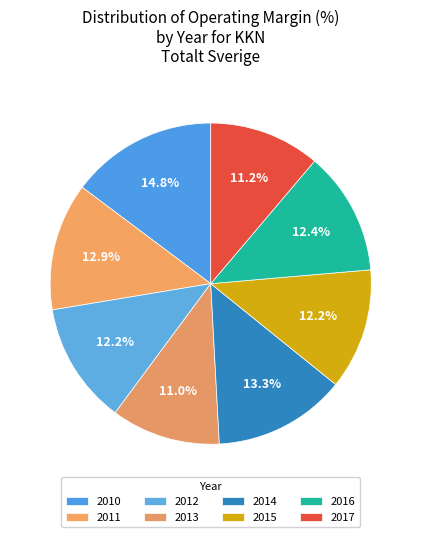

Which category has the biggest portion of the pie?

2010